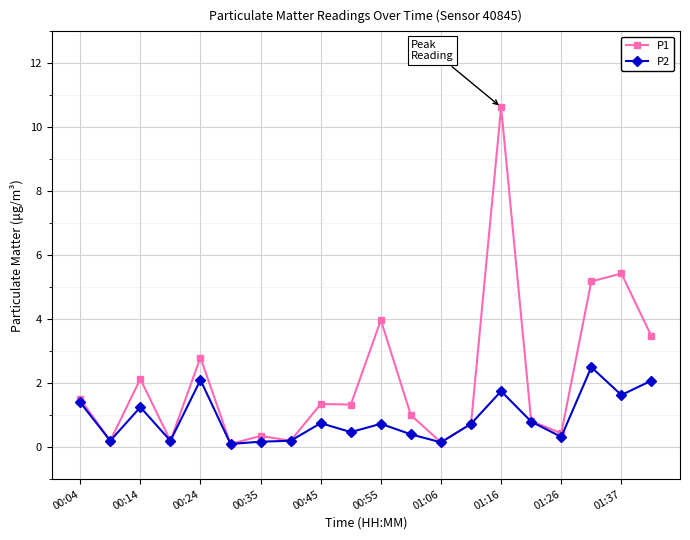

What is the greatest value displayed?

10.6